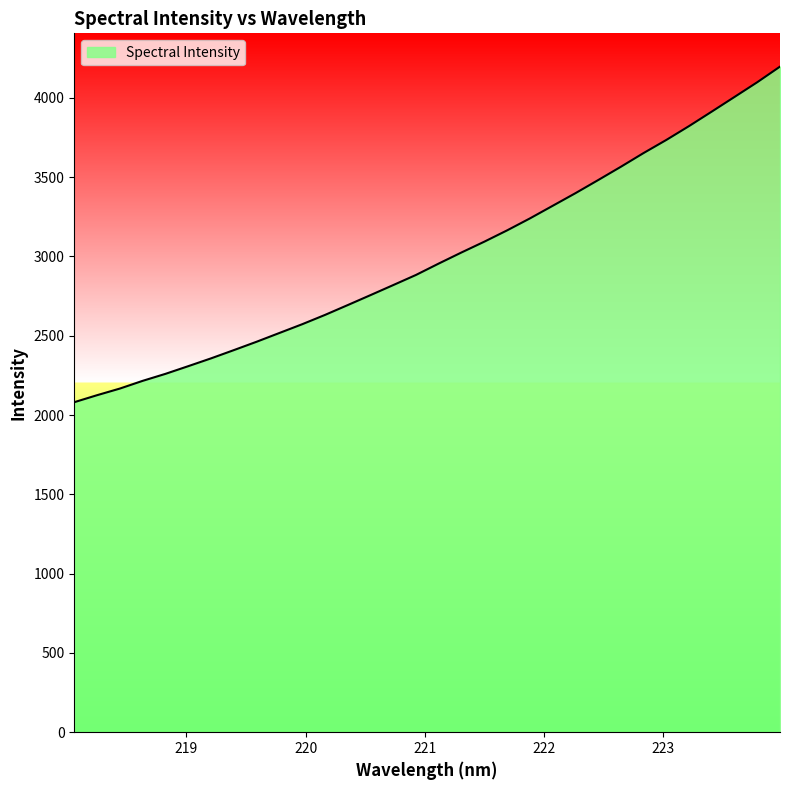

What is the maximum value shown in the chart?

4197.0